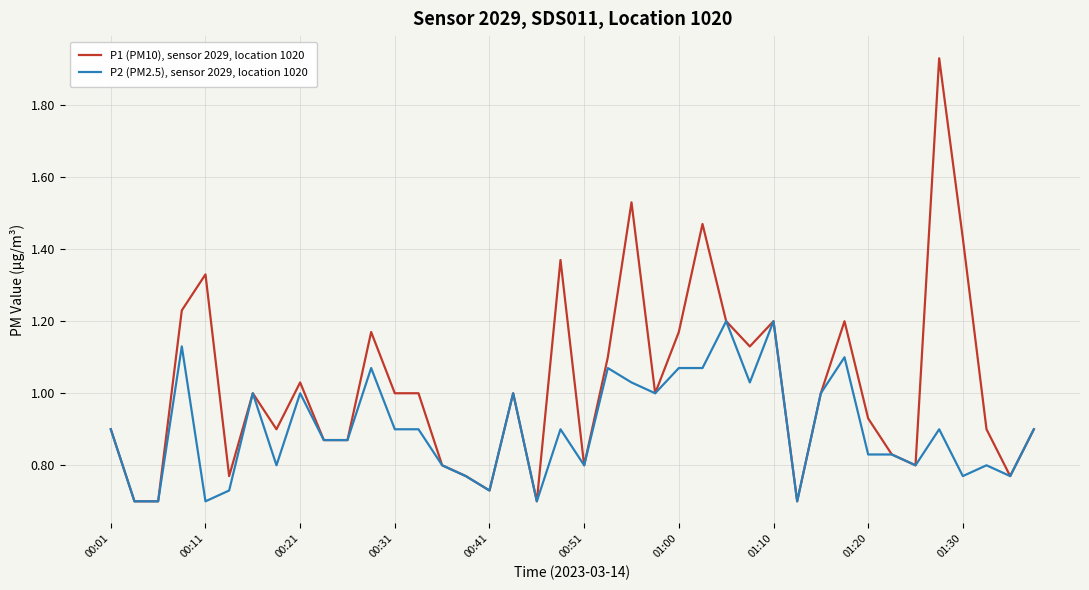

Which series has the widest spread of values?

P1 (PM10), sensor 2029, location 1020